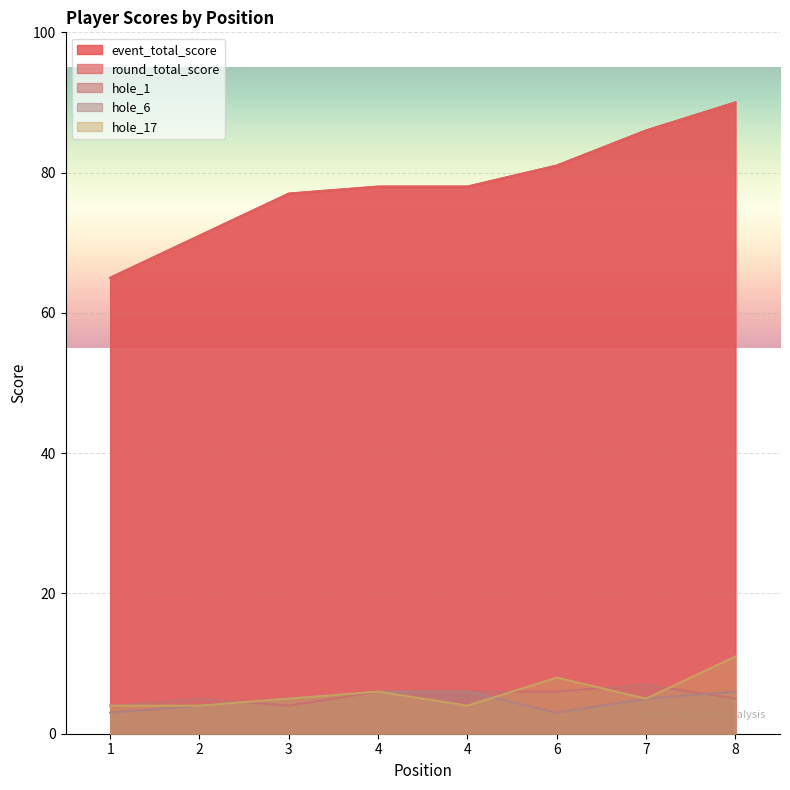

True or false: event_total_score has more than 0 interior local peaks.

False